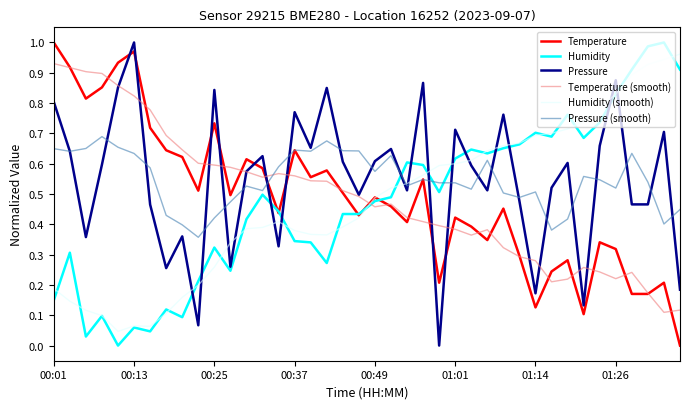

After their last crossing, which series has the higher values: Humidity or Humidity (smooth)?

Humidity (smooth)